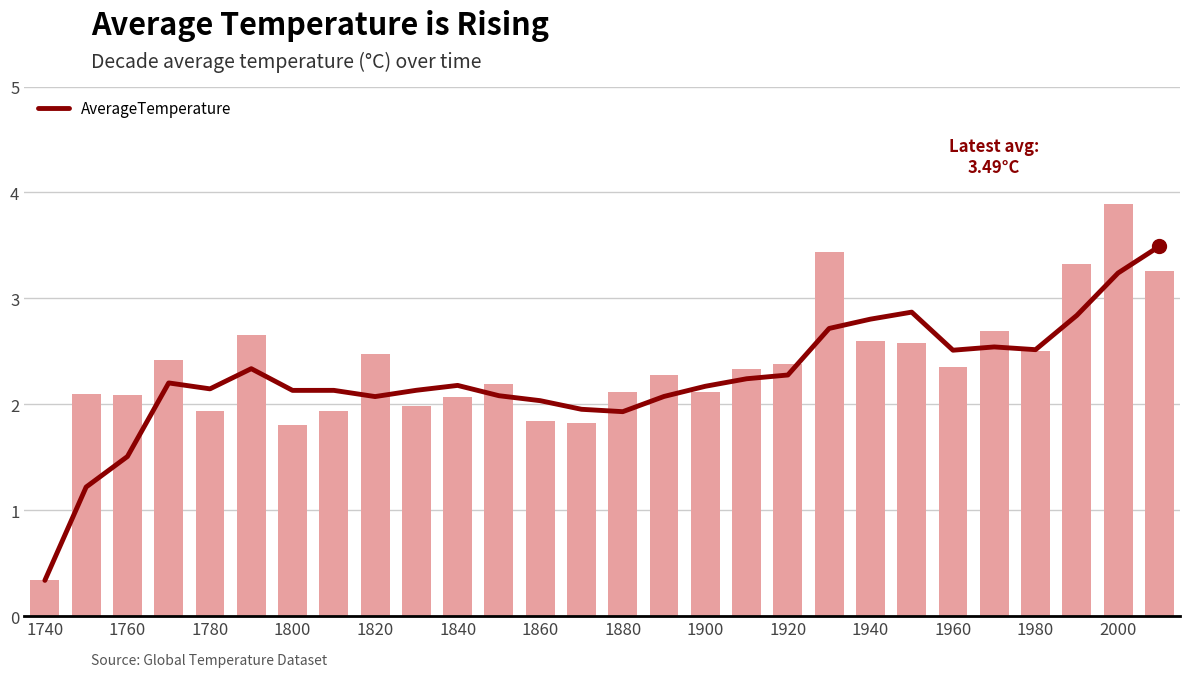

What value does the data have at 1800?

2.2